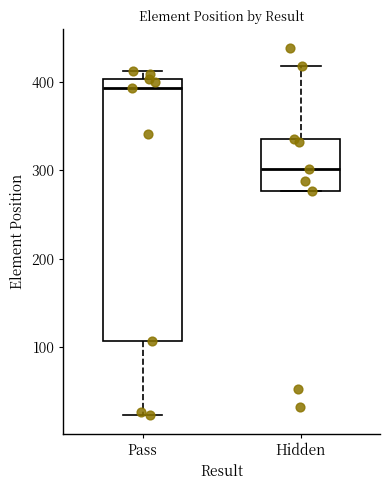

Reading left to right, transcribe this box plot: for each box, give where its median line is, the range the box spans, and where its two whiskers end, as read against the y-axis. The values are not printed on the chart, so give them approximately, as read against the axis.

Pass: median 390, box 110 to 400, whiskers 20 to 410
Hidden: median 300, box 280 to 340, whiskers 280 to 420